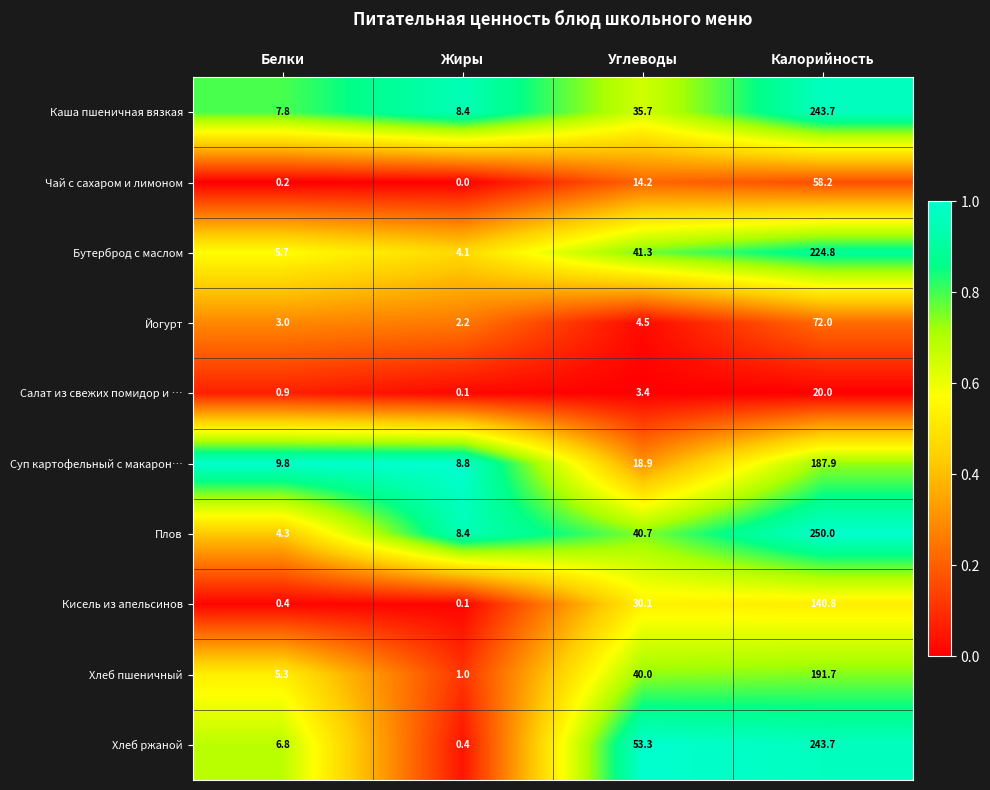

At Углеводы, list the series in order from largest to smallest.

Хлеб ржаной, Бутерброд с маслом, Плов, Хлеб пшеничный, Каша пшеничная вязкая, Кисель из апельсинов, Суп картофельный с макарон…, Чай с сахаром и лимоном, Йогурт, Салат из свежих помидор и …